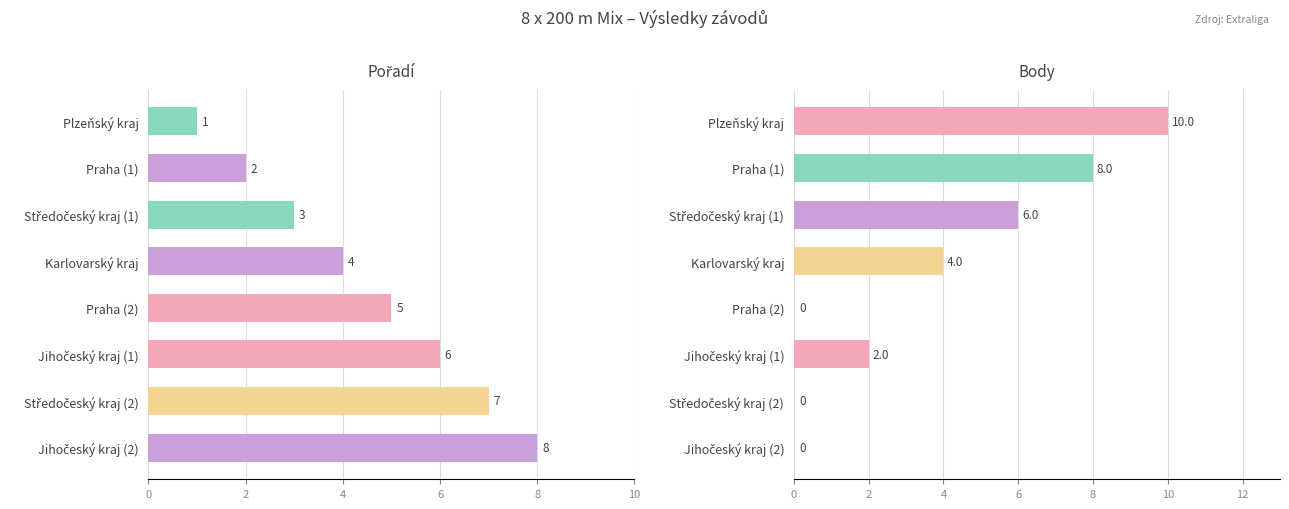

Which series changed the most between Praha (2) and Středočeský kraj (2)?

Pořadí